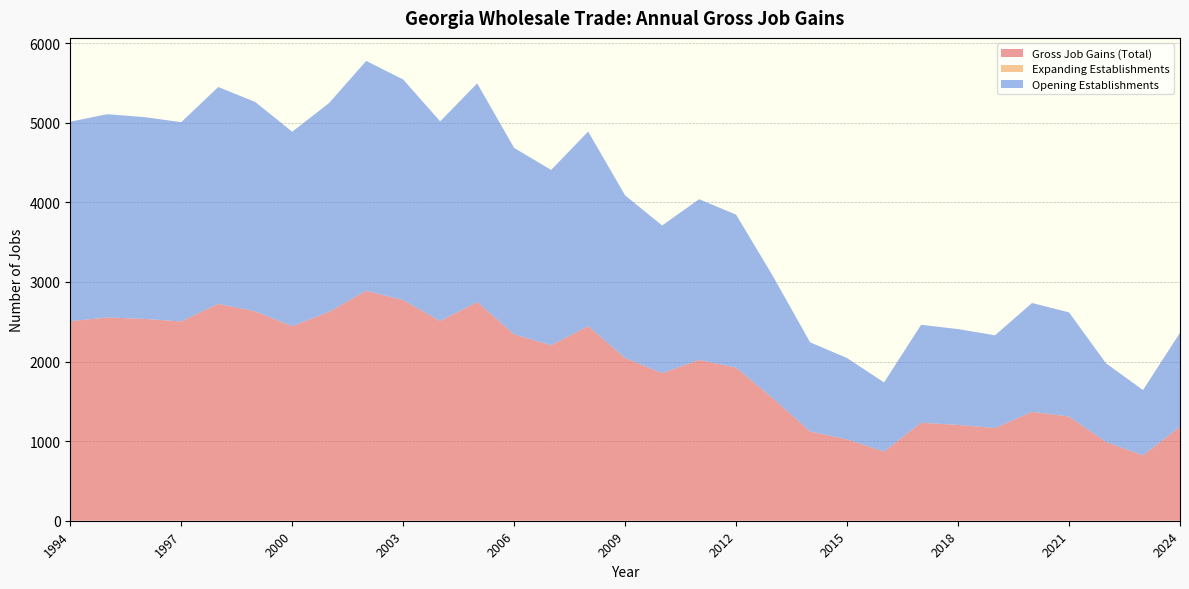

Reading left to right, what are all the values shown in this chart?

Gross Job Gains (Total): 1994=2507	1995=2554	1996=2536	1997=2504	1998=2725	1999=2631	2000=2444	2001=2625	2002=2889	2003=2772	2004=2509	2005=2748	2006=2342	2007=2204	2008=2445	2009=2044	2010=1855	2011=2020	2012=1923	2013=1535	2014=1121	2015=1022	2016=869	2017=1231	2018=1204	2019=1165	2020=1368	2021=1309	2022=989	2023=821	2024=1181
Expanding Establishments: 1994=0	1995=0	1996=0	1997=0	1998=0	1999=0	2000=0	2001=0	2002=0	2003=0	2004=0	2005=0	2006=0	2007=0	2008=0	2009=0	2010=0	2011=0	2012=0	2013=0	2014=0	2015=0	2016=0	2017=0	2018=0	2019=0	2020=0	2021=0	2022=0	2023=0	2024=0
Opening Establishments: 1994=2507	1995=2554	1996=2536	1997=2504	1998=2725	1999=2631	2000=2444	2001=2625	2002=2889	2003=2772	2004=2509	2005=2748	2006=2342	2007=2204	2008=2445	2009=2044	2010=1855	2011=2020	2012=1923	2013=1535	2014=1121	2015=1022	2016=869	2017=1231	2018=1204	2019=1165	2020=1368	2021=1309	2022=989	2023=821	2024=1181